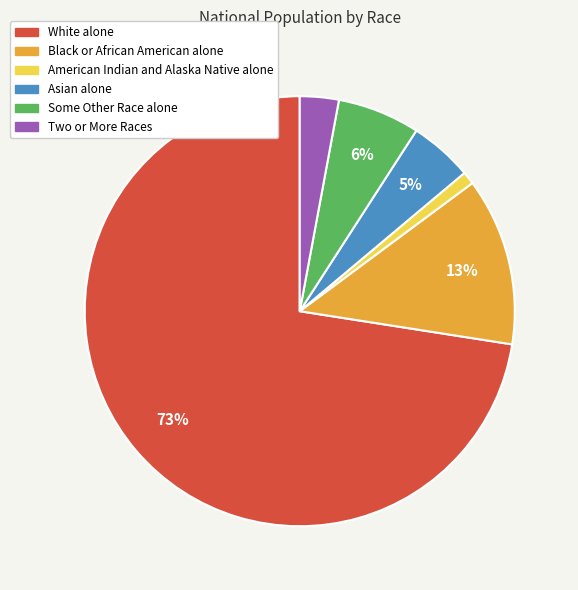

What is the majority slice?

White alone